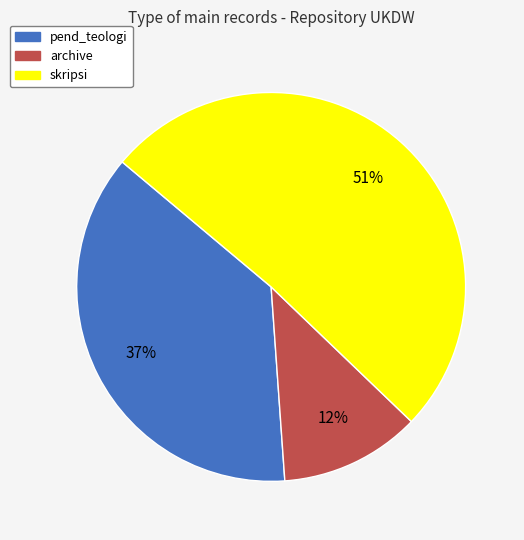

Is skripsi the majority of the pie?

Yes